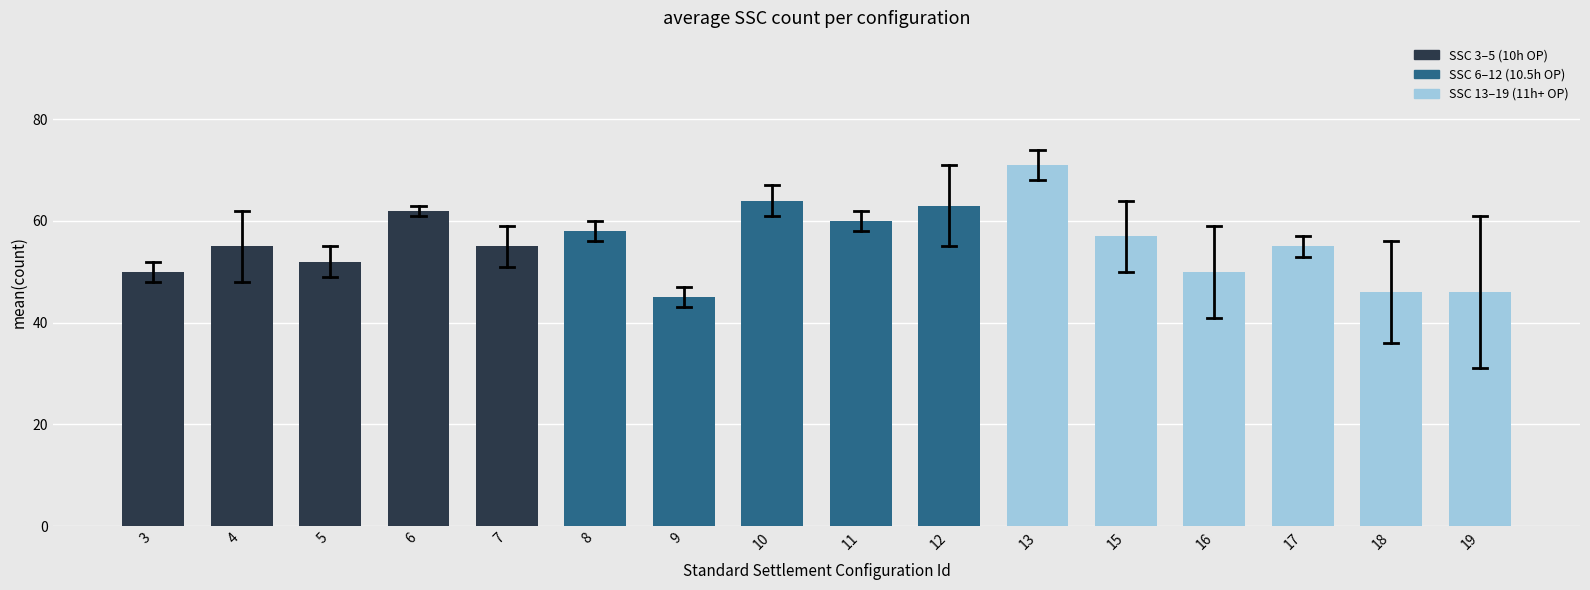

Reading left to right, transcribe all the data shown in this chart.

3=50	4=55	5=52	6=62	7=55	8=58	9=45	10=64	11=60	12=63	13=71	15=57	16=50	17=55	18=46	19=46